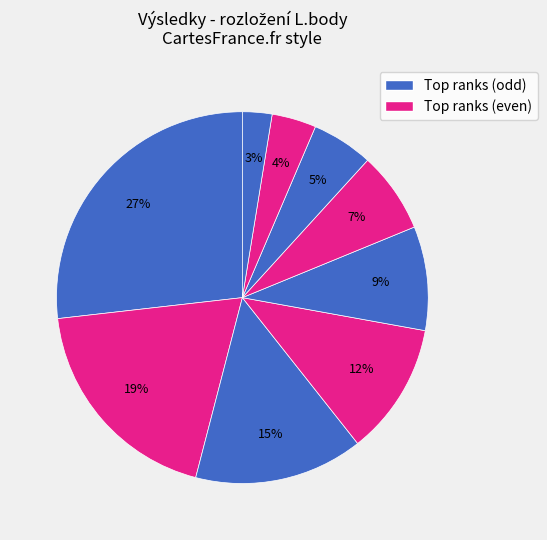

Count the number of slices in the pie.

9